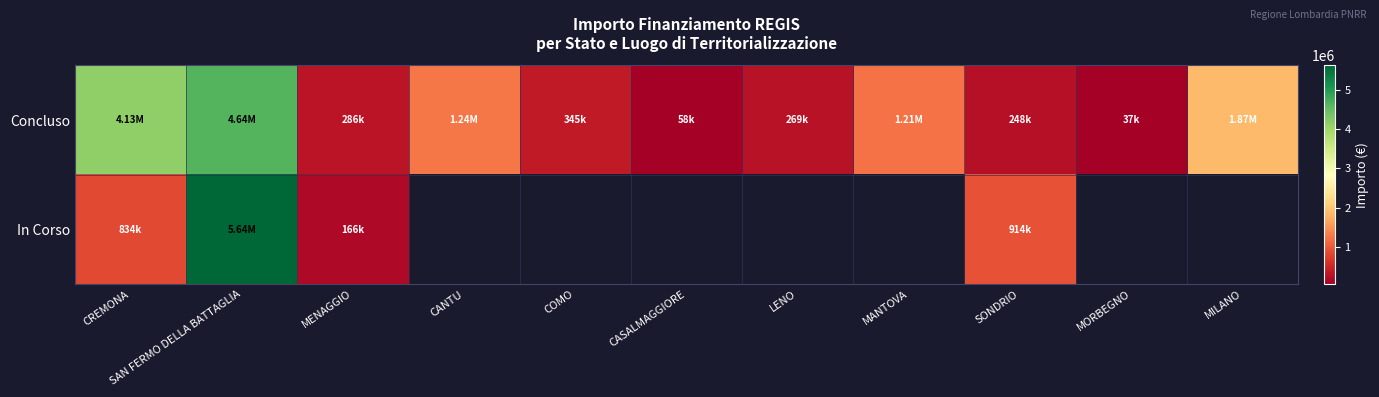

Read the Concluso value at CREMONA.

4132595.6